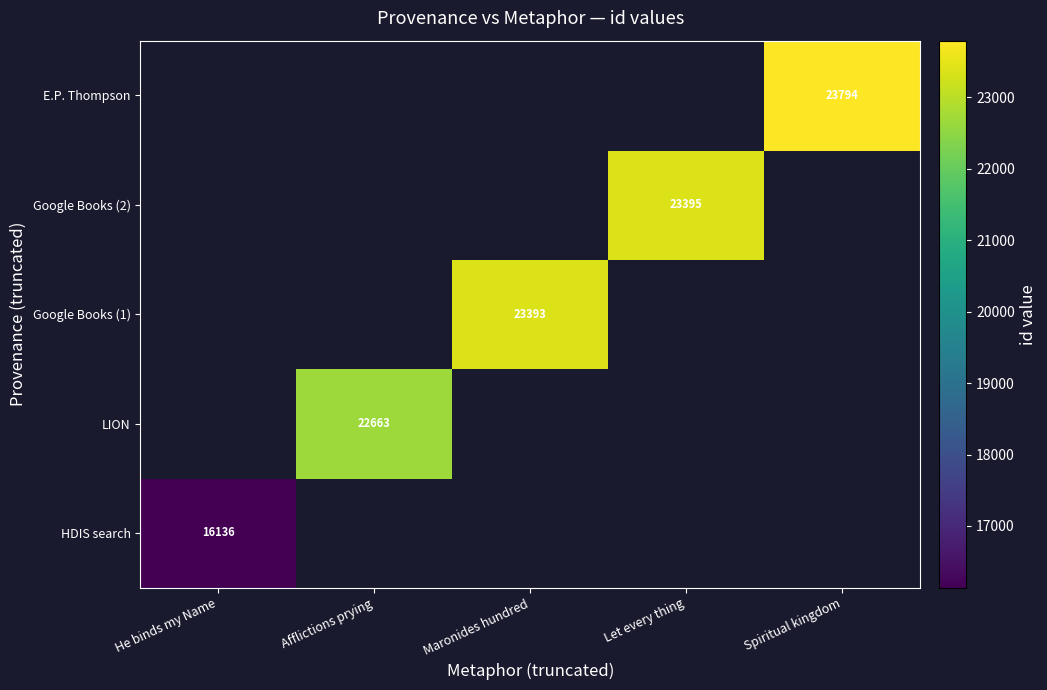

Is it true that Google Books (2) equals 23395 at Let every thing?

True